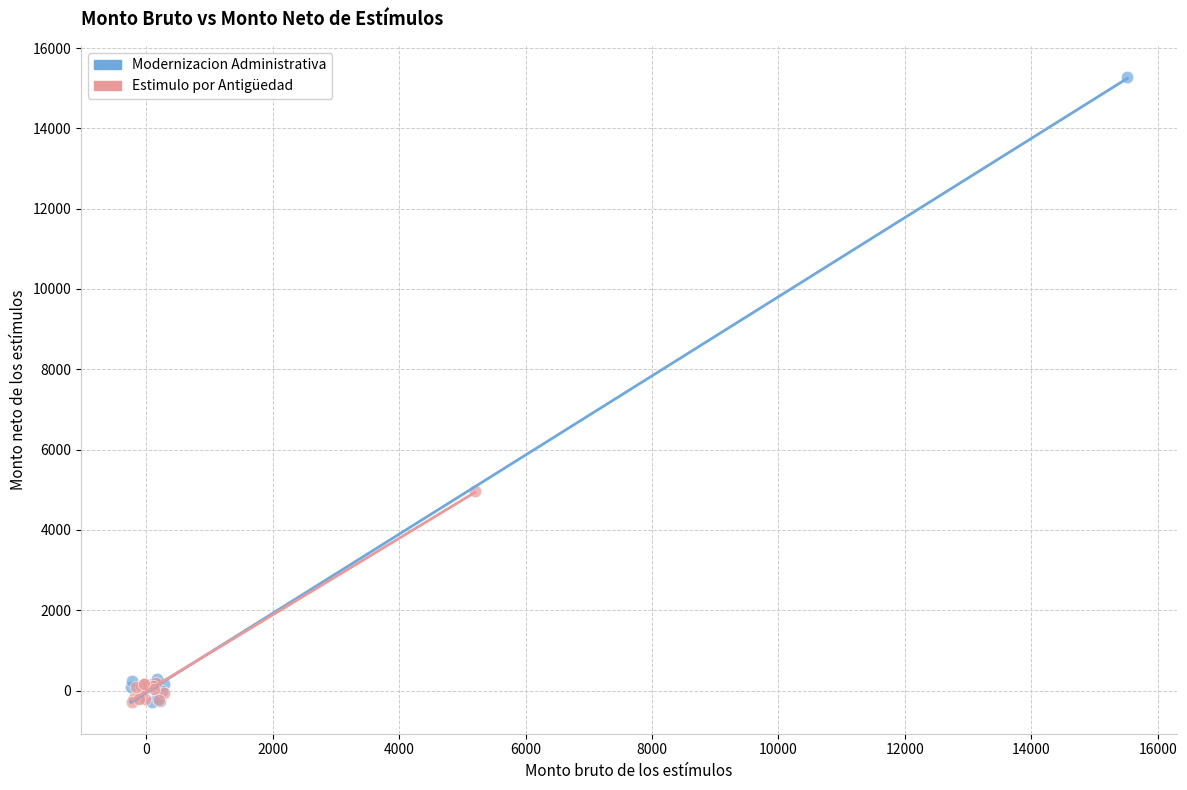

Which series contains the highest Y value?

Modernizacion Administrativa